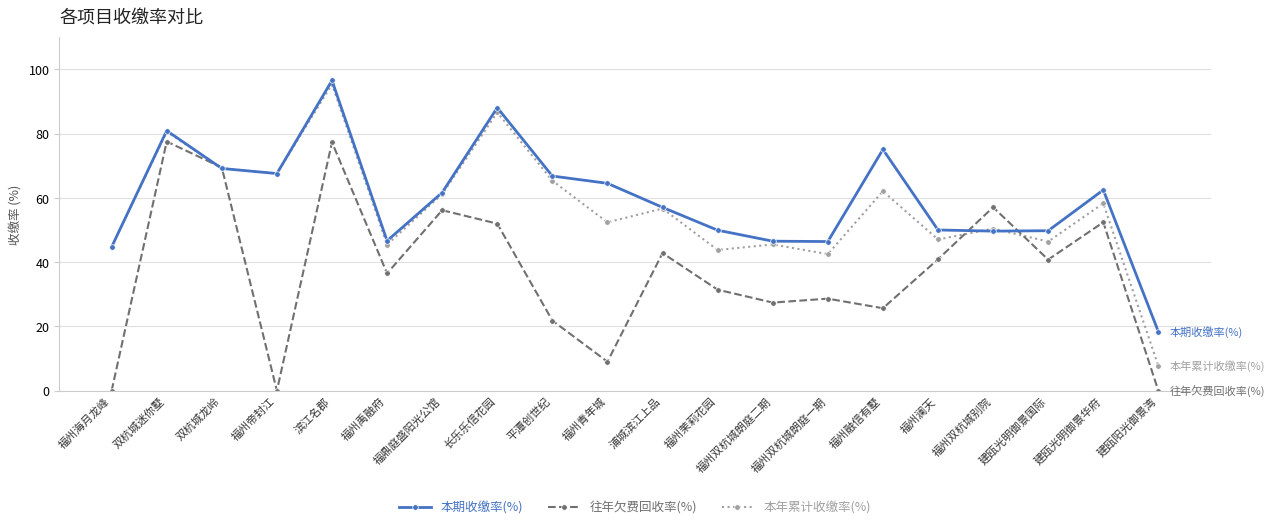

What is the total value across all series at 浦城滨江上品?

156.6